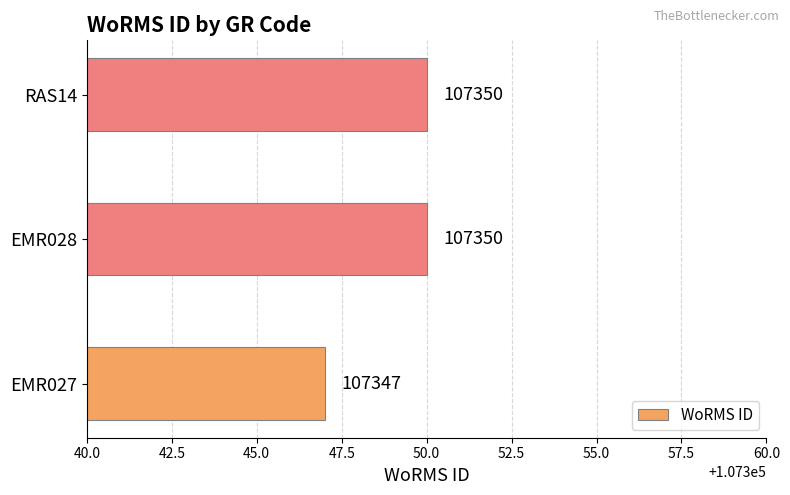

At which label is the value closest to 107348?

EMR027